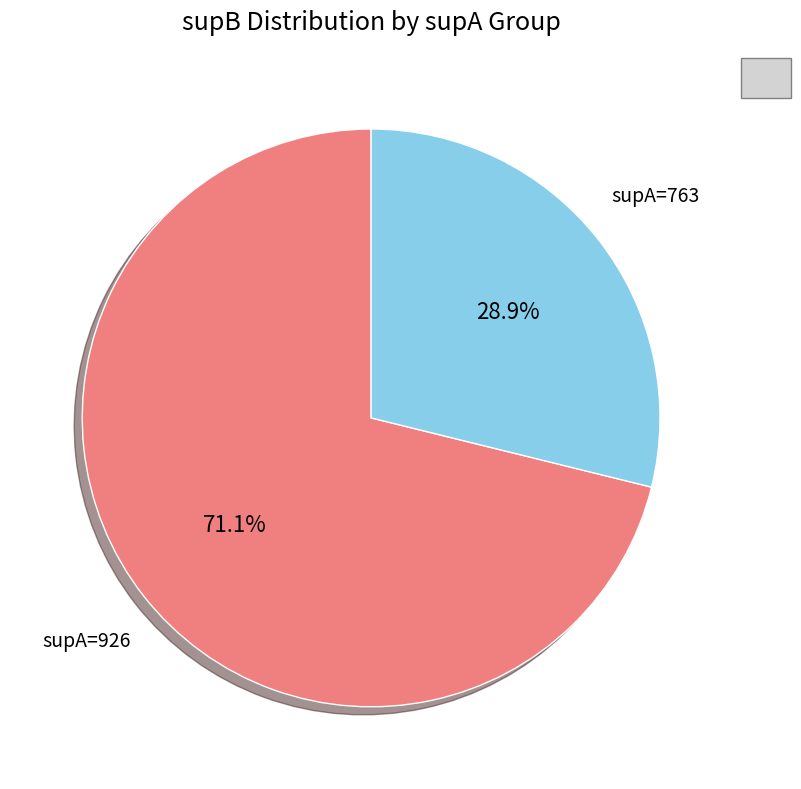

Is there a majority slice in this chart?

Yes